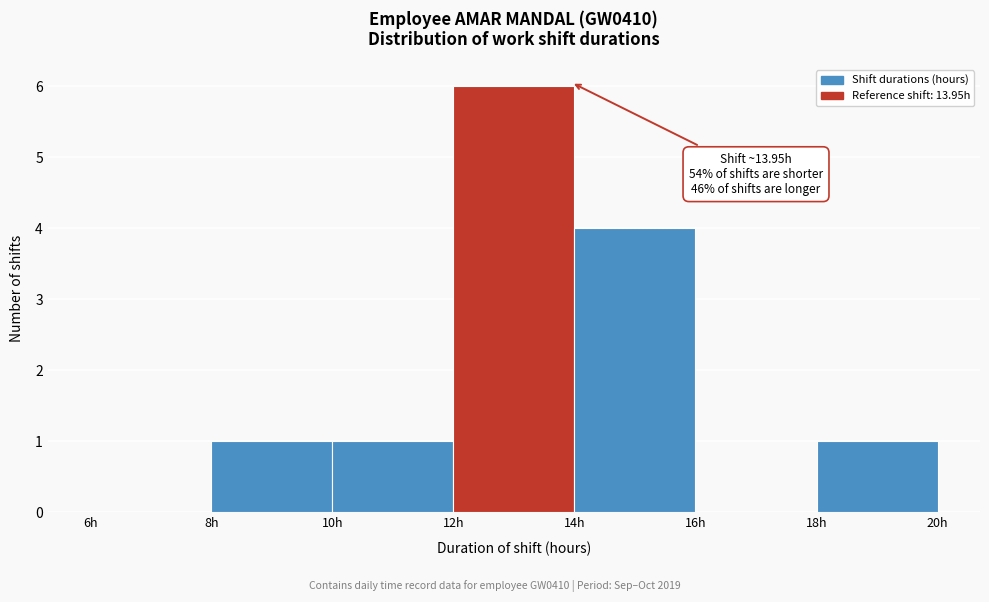

Which range on the x-axis has the tallest bar?

12 to 14